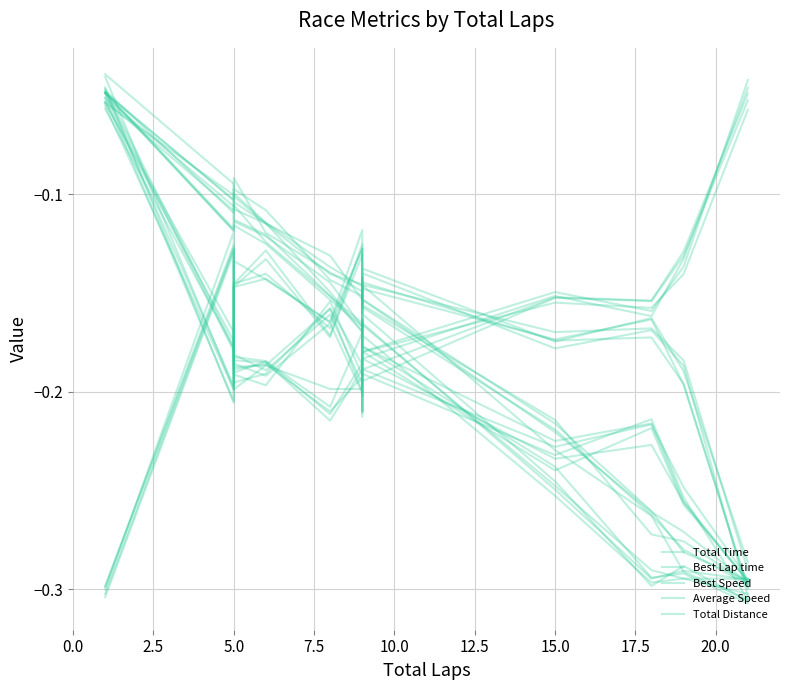

Does the chart have visible grid lines?

Yes